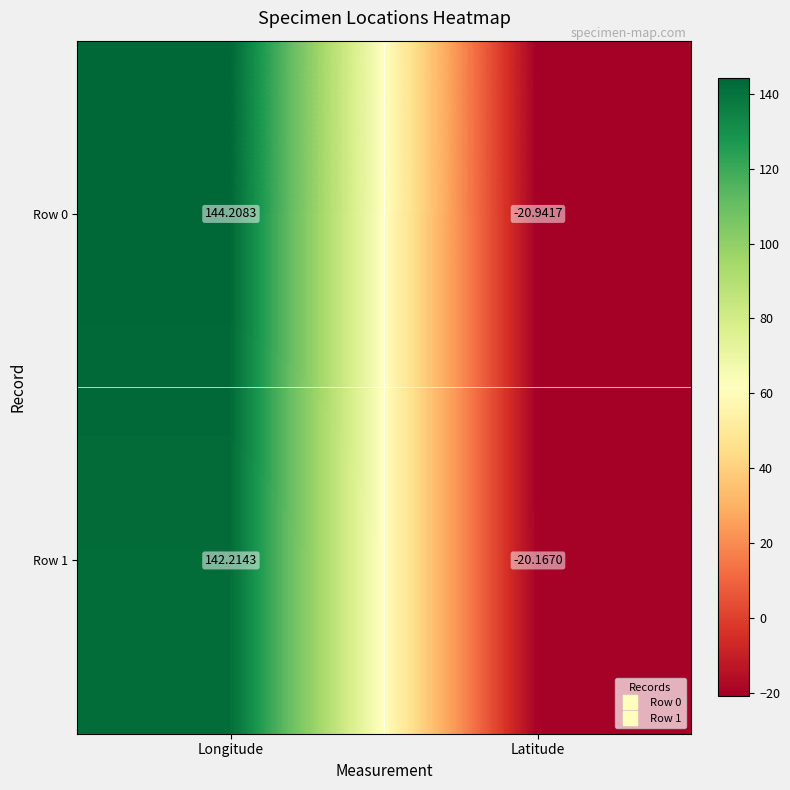

Where does the Row 1 series first go above 142?

Longitude